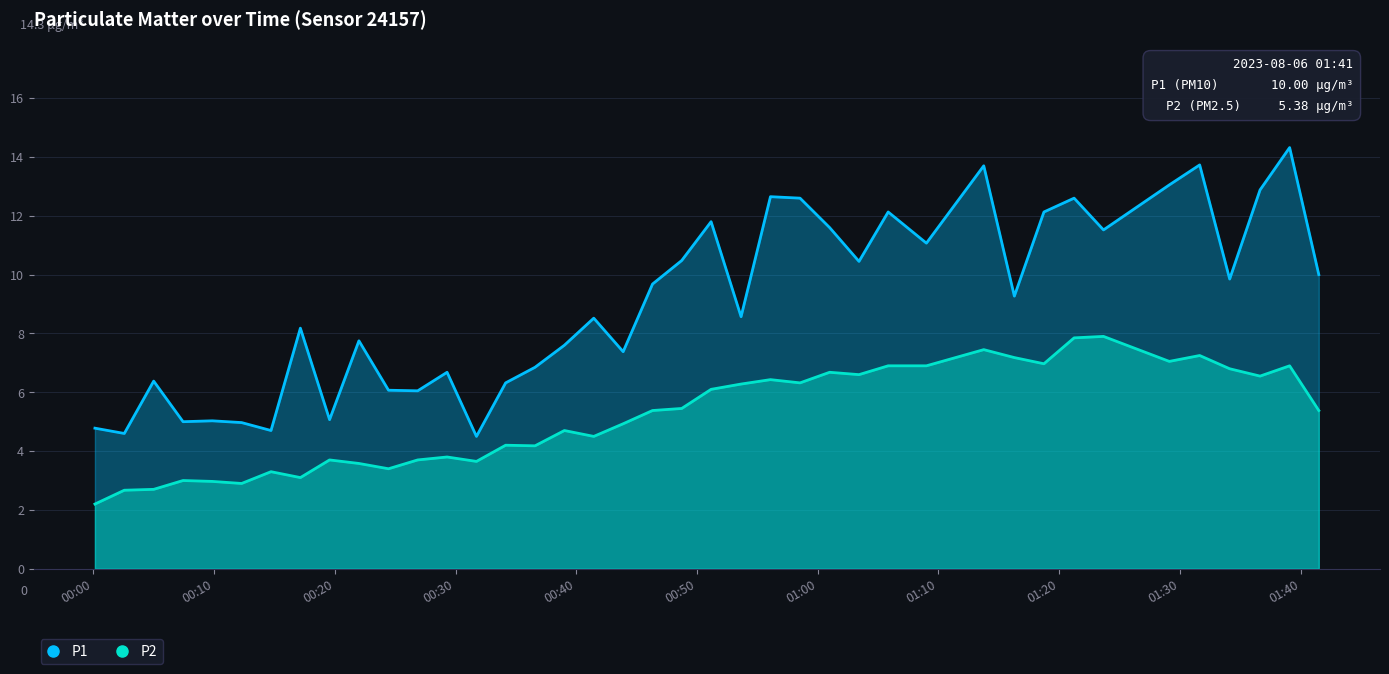

Which series has the widest spread of values?

P1